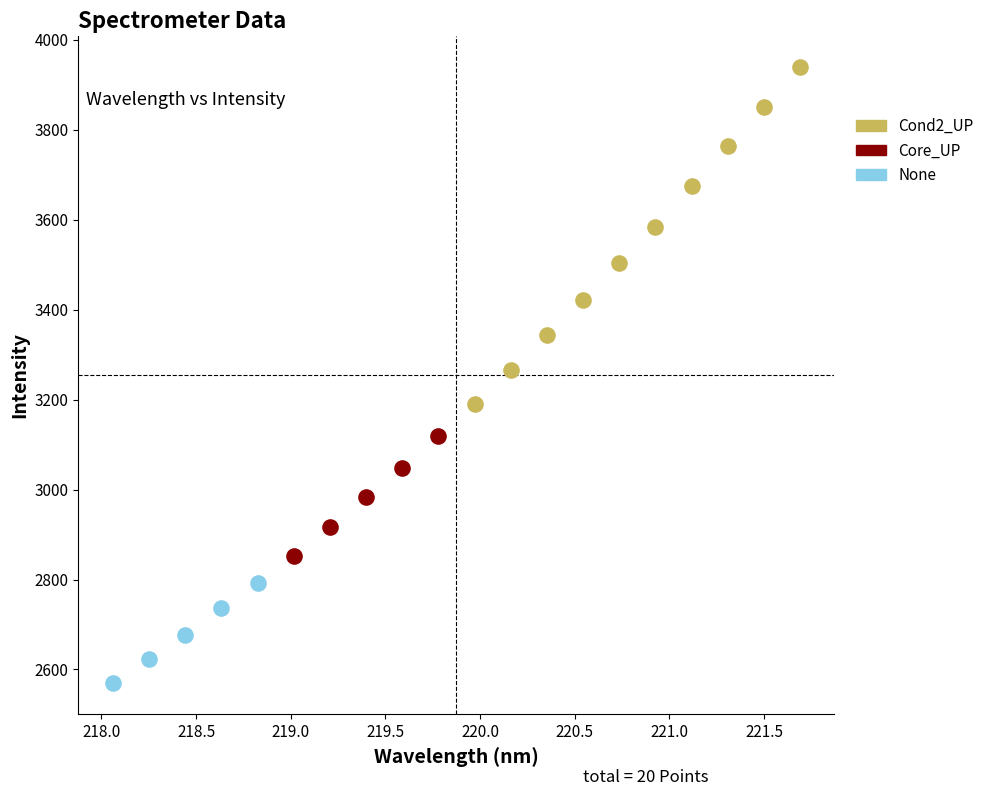

Which series has the largest Y range (max minus min)?

Cond2_UP